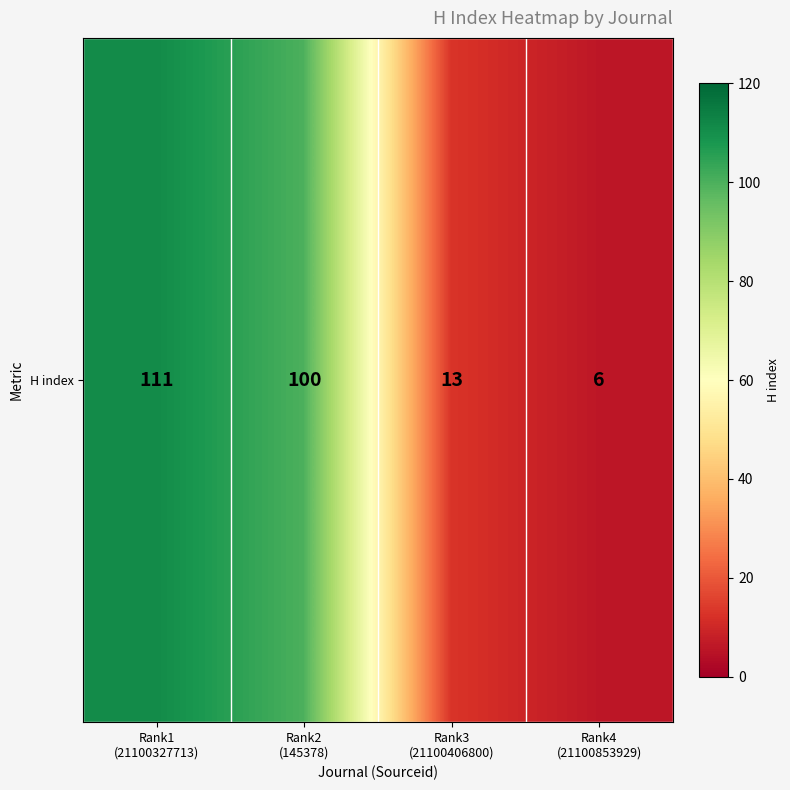

List the labels in order of value, smallest first.

Rank4
(21100853929), Rank3
(21100406800), Rank2
(145378), Rank1
(21100327713)